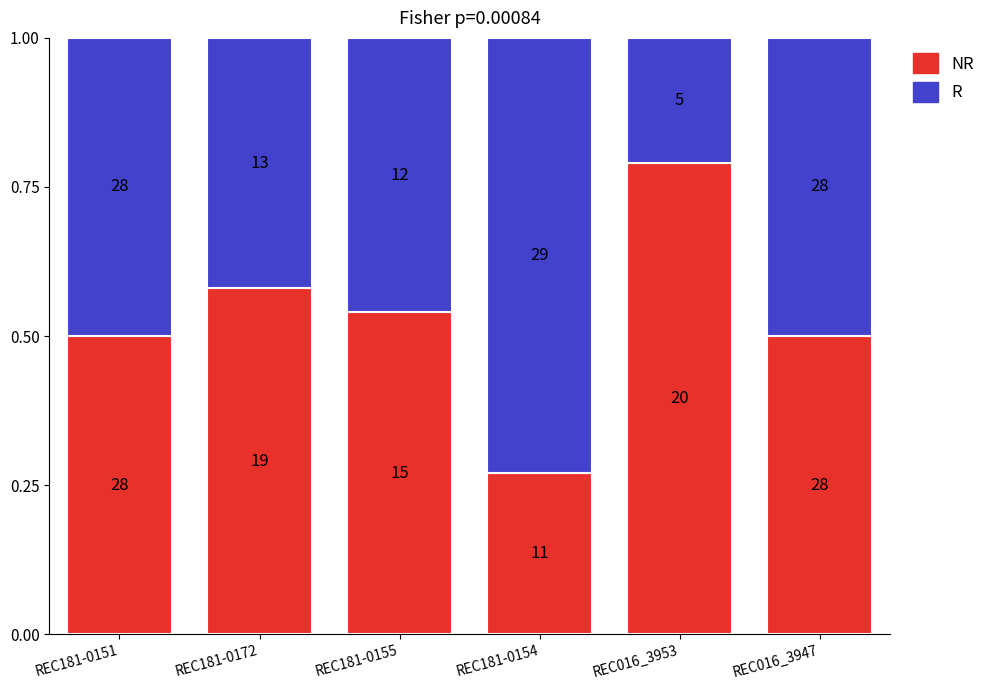

What is the difference between the second highest and minimum values in the R series?

0.3